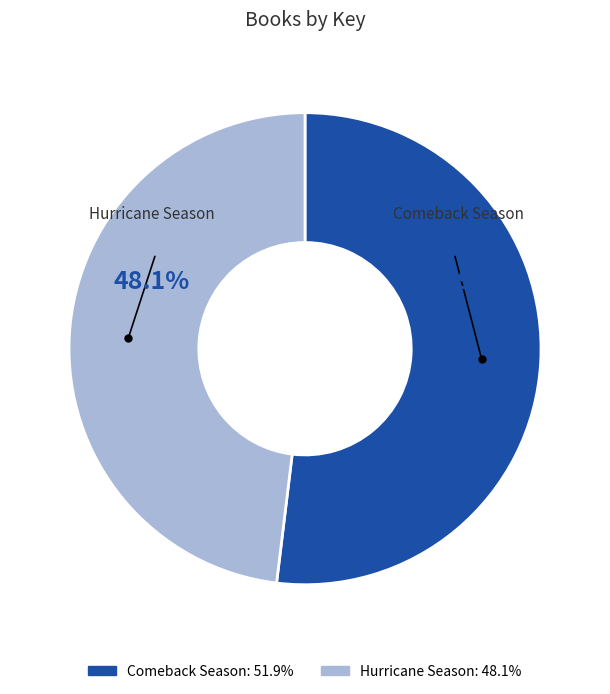

What percentage is the Comeback Season slice, to the nearest percent?

52%